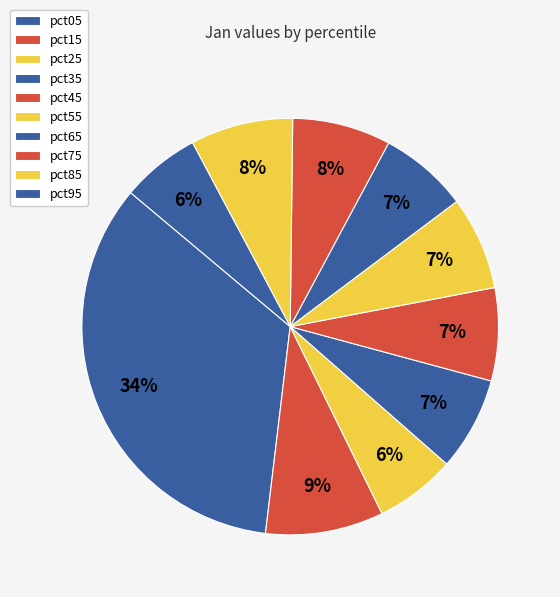

What is the change in value from pct05 to pct15?

-1.0